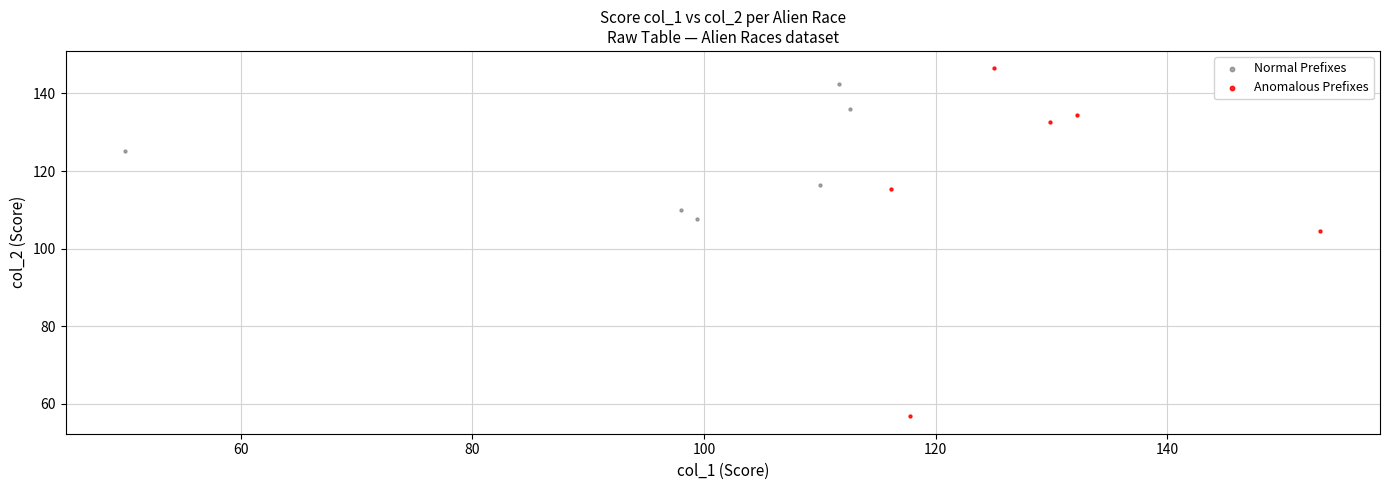

Which series reaches the maximum Y coordinate?

Anomalous Prefixes